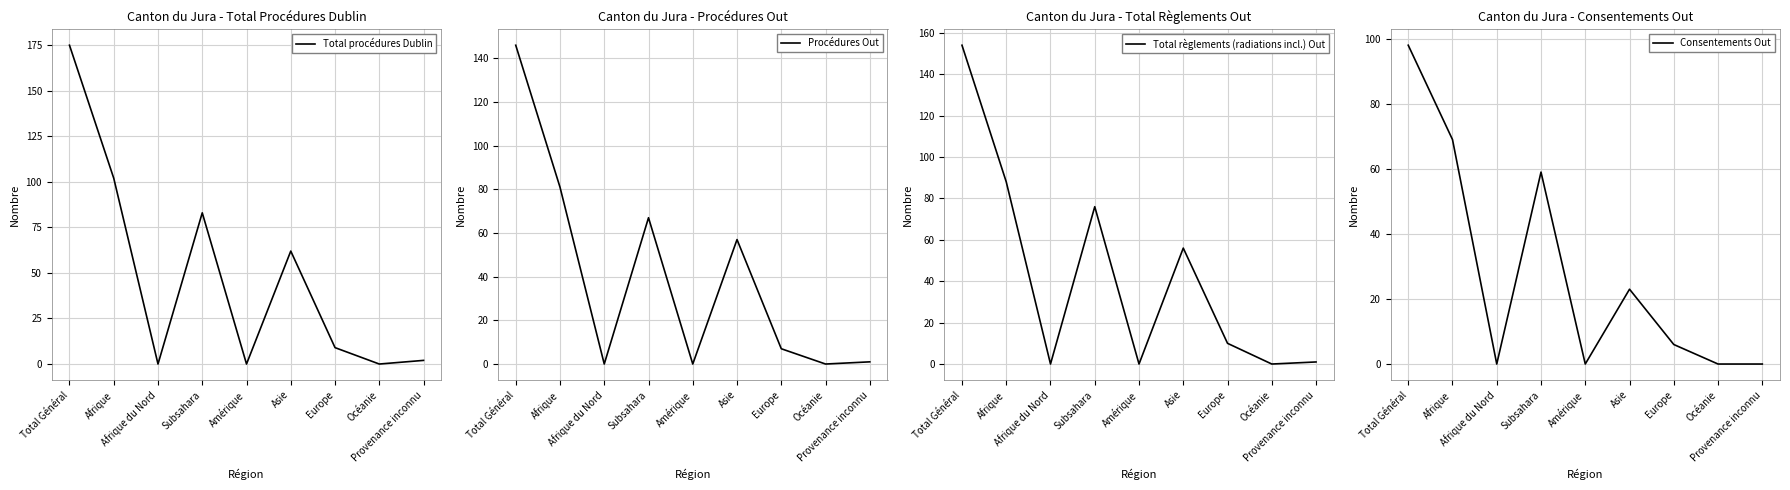

Does the chart display data point markers on the line(s)?

No